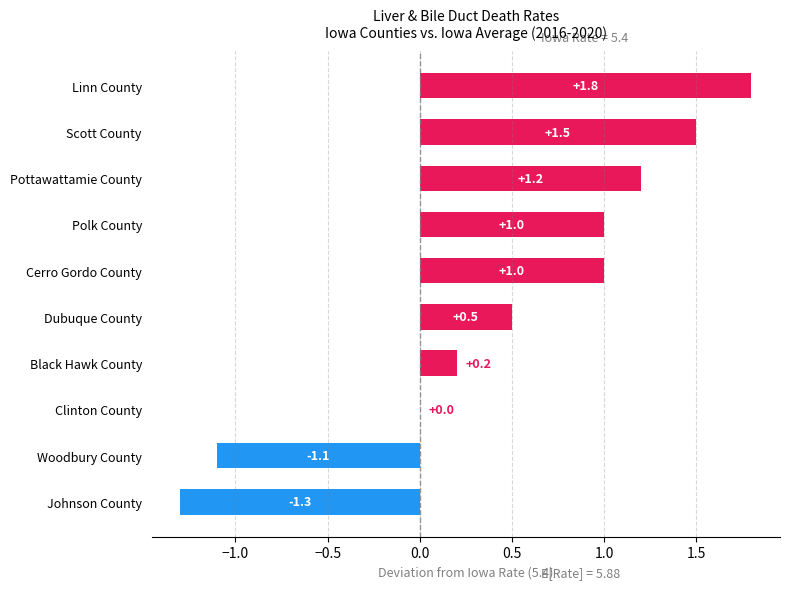

What is the maximum value shown in the chart?

1.8